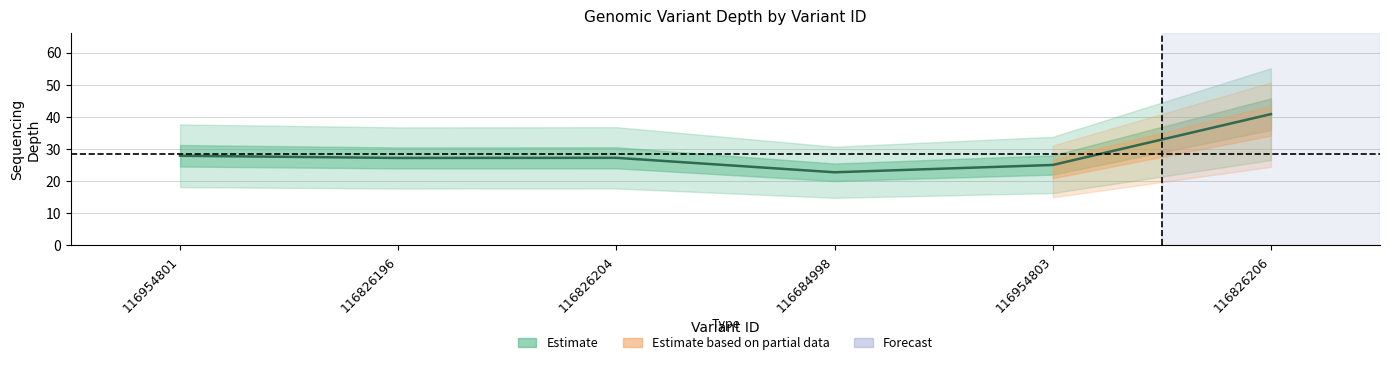

What is the difference between the maximum and second lowest values?

15.8